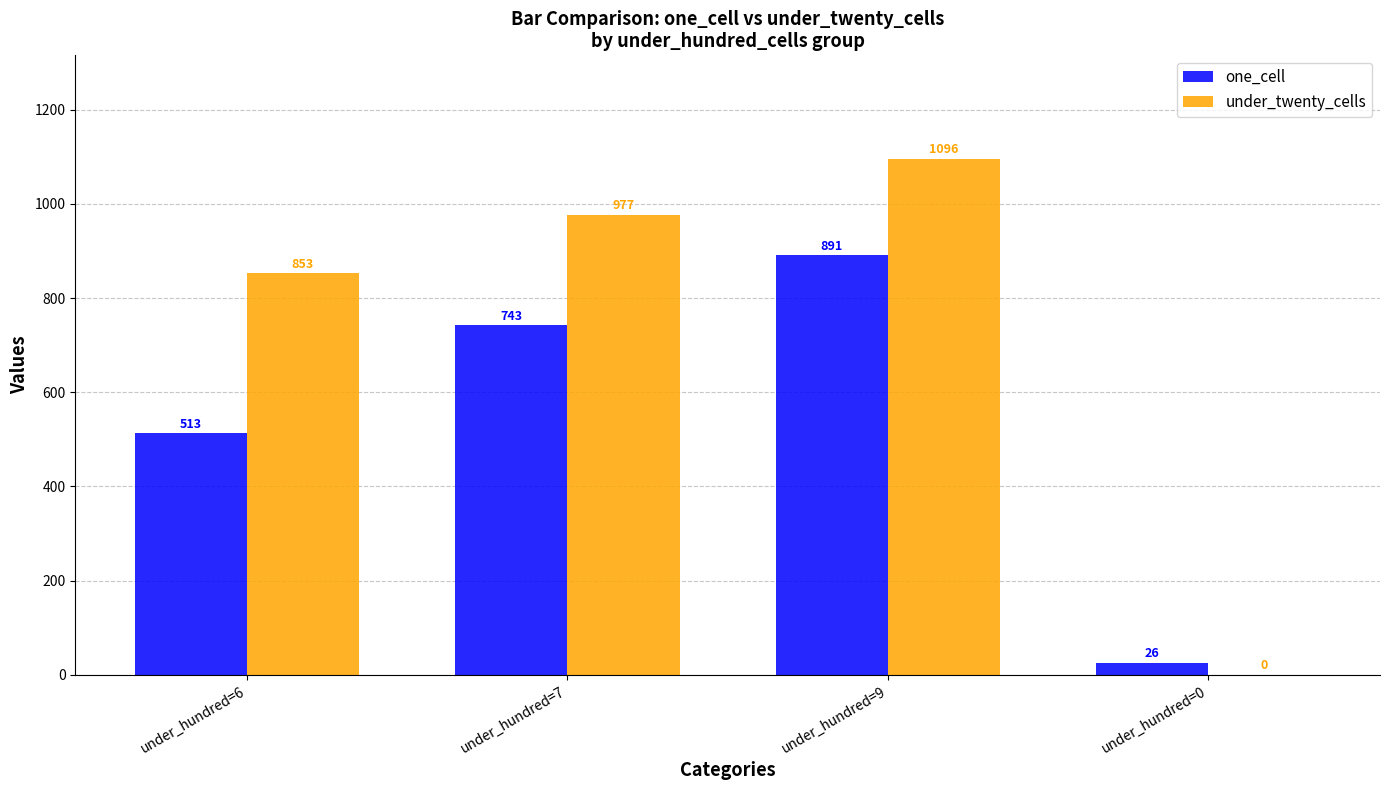

Is it true that under_twenty_cells equals 853 at under_hundred=6?

True